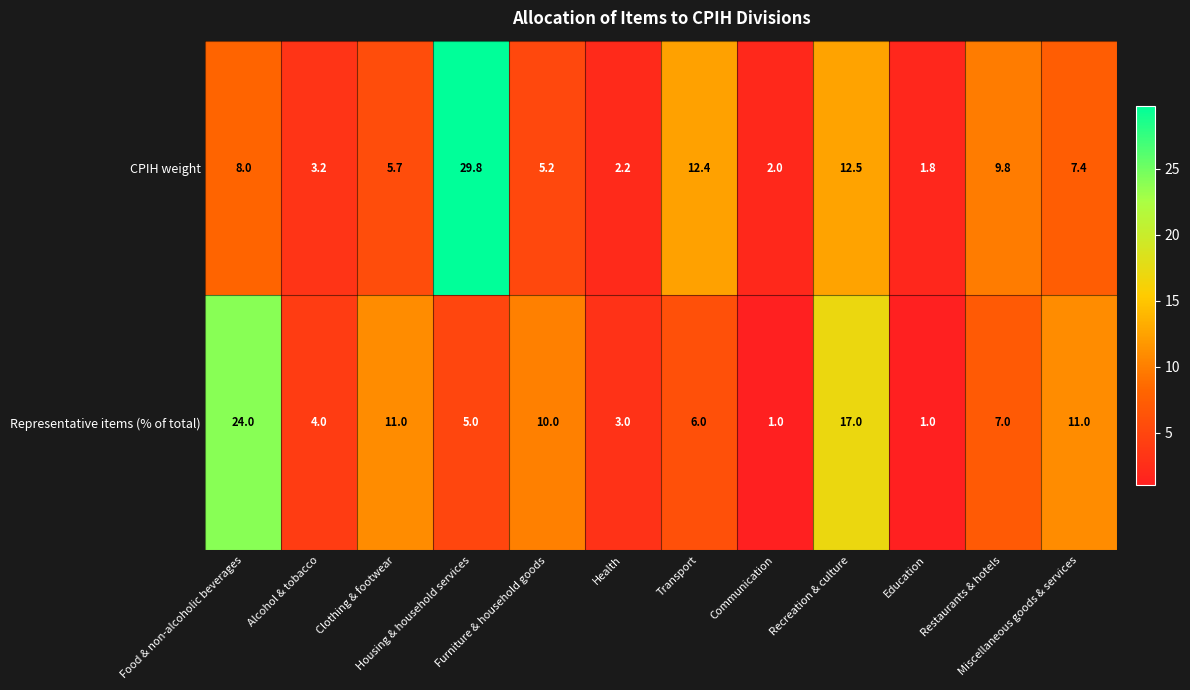

What is the sum of all CPIH weight values?

100.0